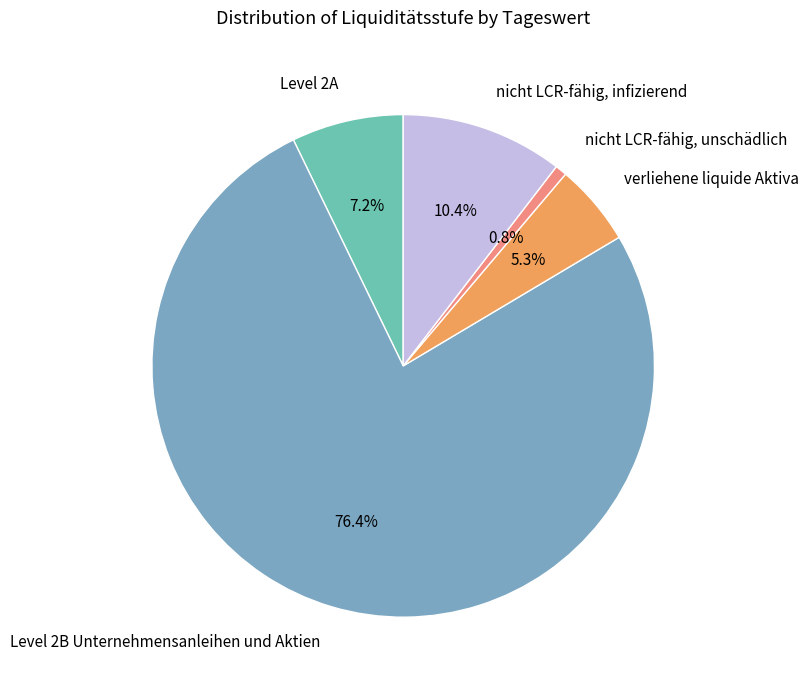

What is the smallest slice in the pie chart?

nicht LCR-fähig, unschädlich